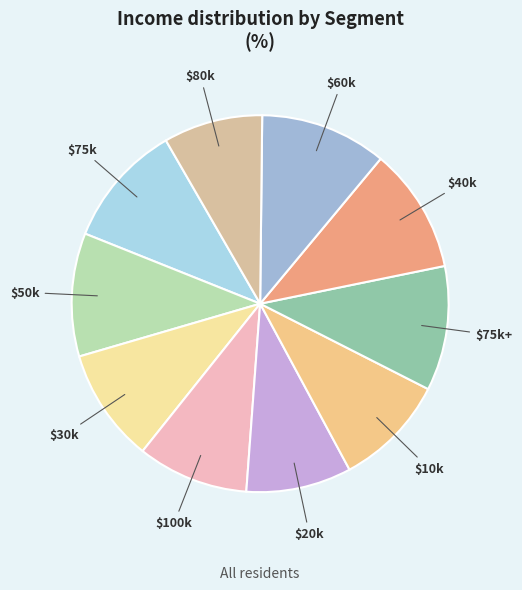

To the nearest percent, what is the average slice percentage?

10%